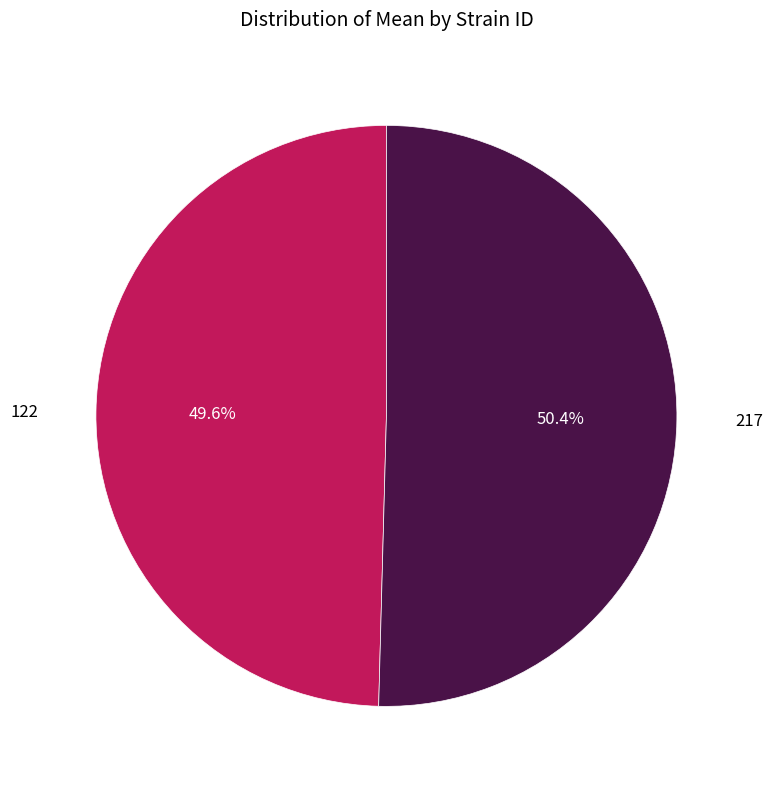

Is there any slice that represents more than half of the pie?

Yes